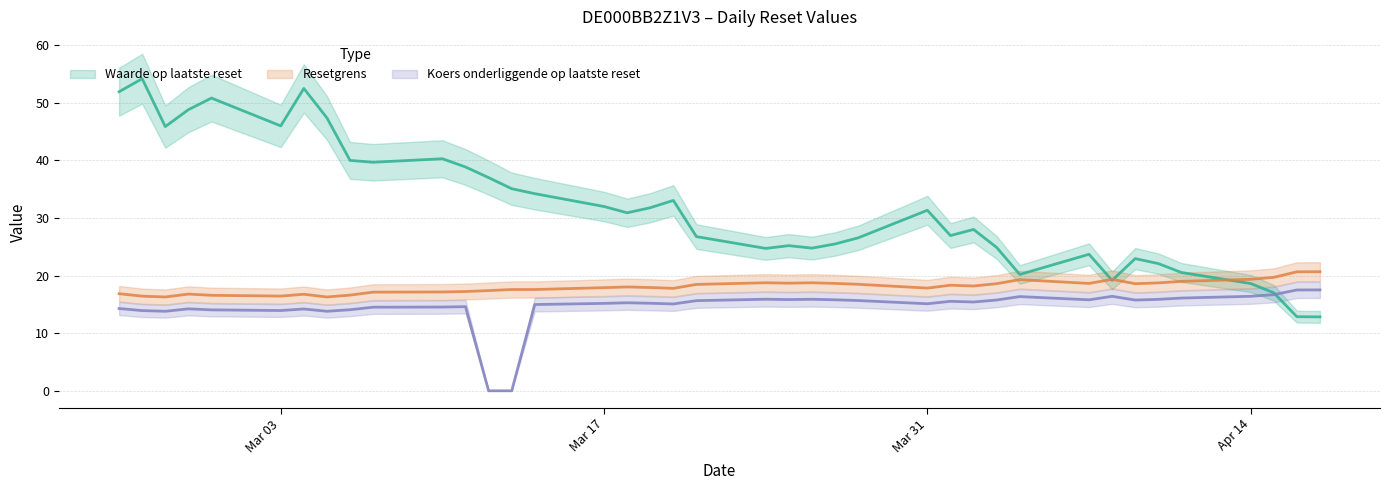

True or false: Resetgrens has more than 1 points higher than both neighbors.

True